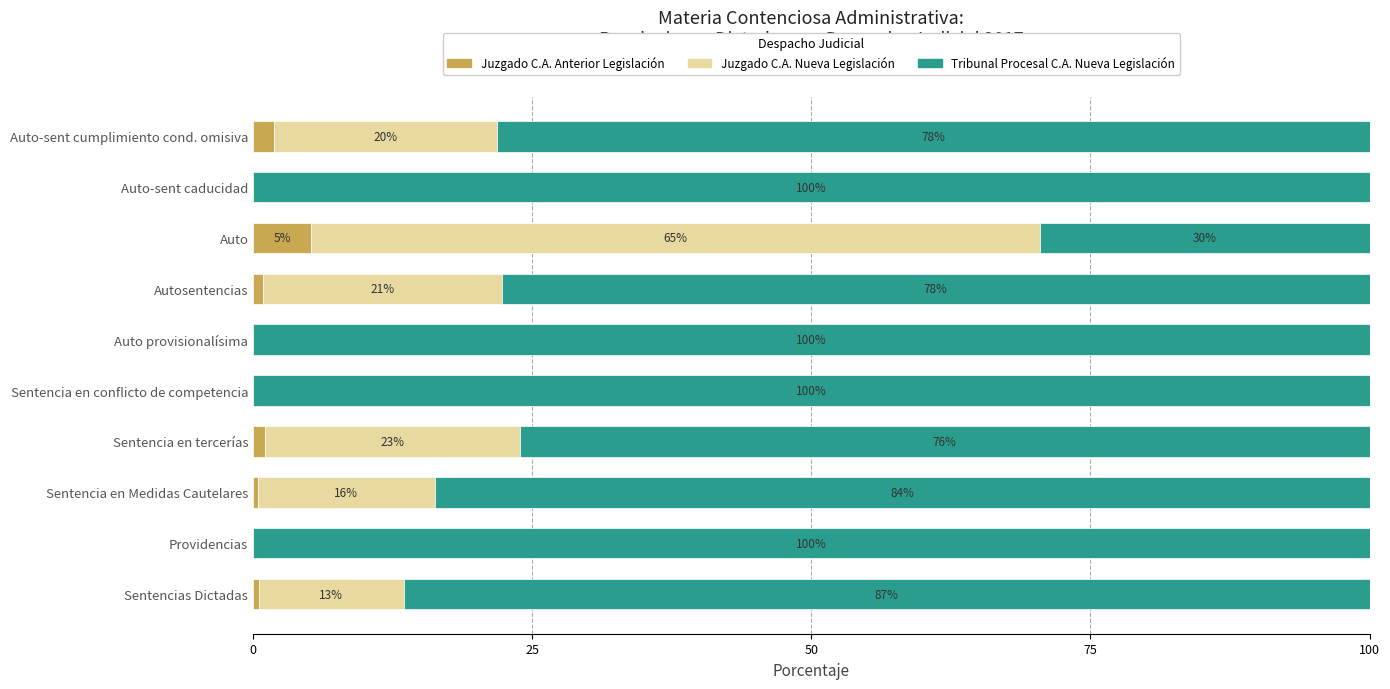

What is the total value across all series at Autosentencias?

100.0